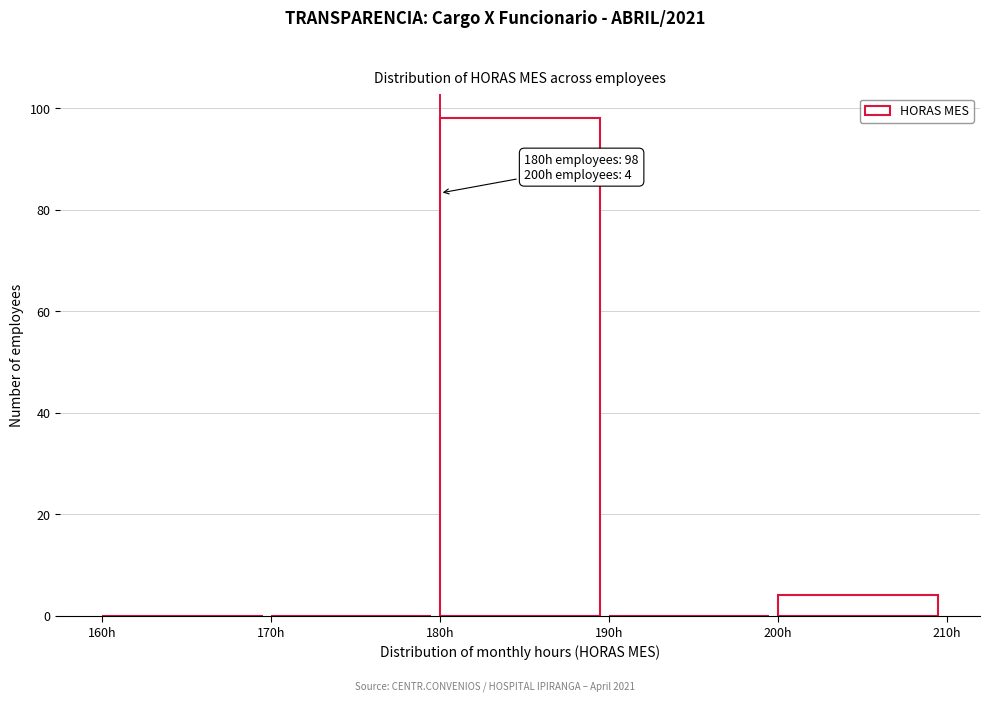

Over which range of the x-axis is the bar tallest?

180 to 190